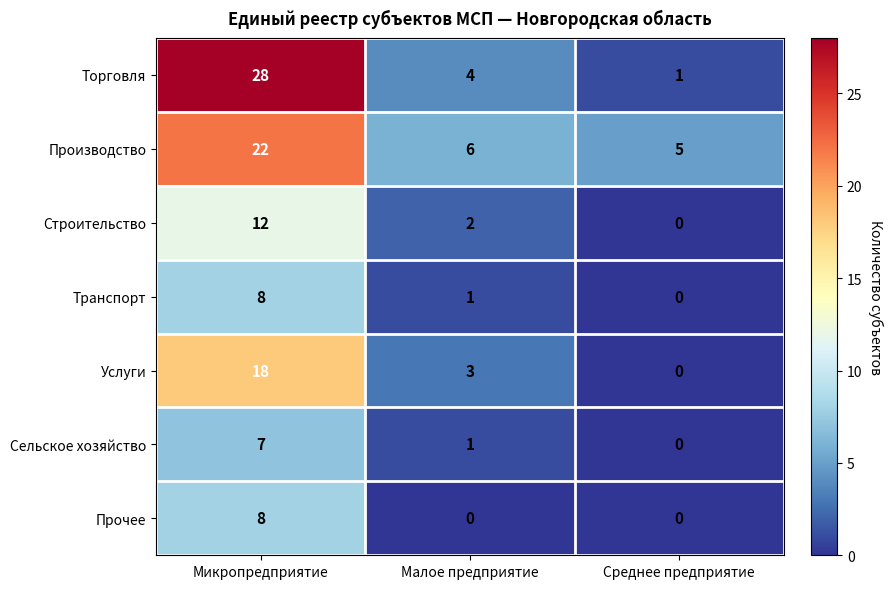

What is the maximum value shown in the chart?

28